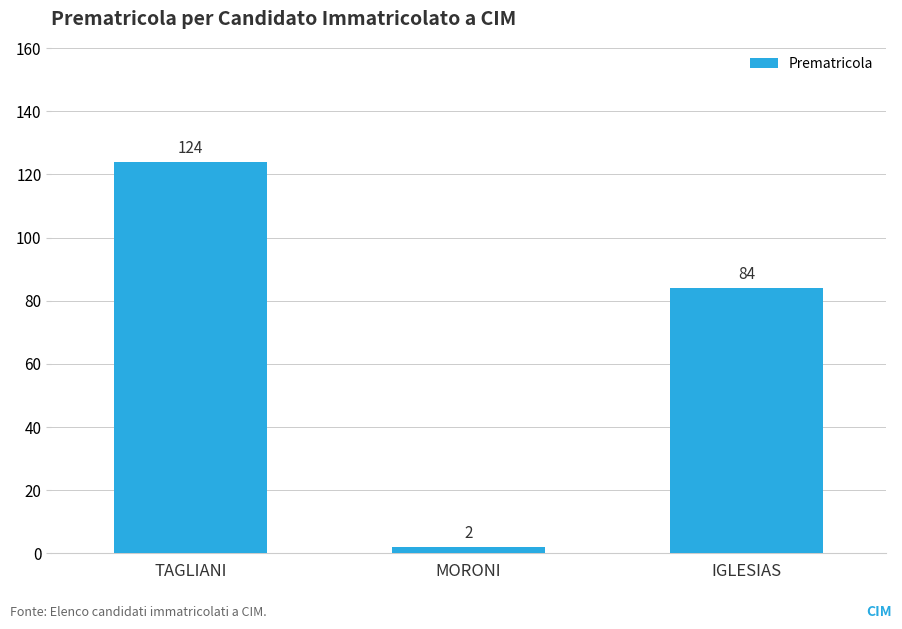

How many values are below 84?

1